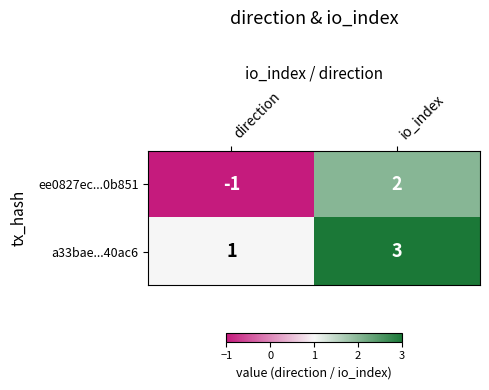

How many values in ee0827ec...0b851 are below zero?

1